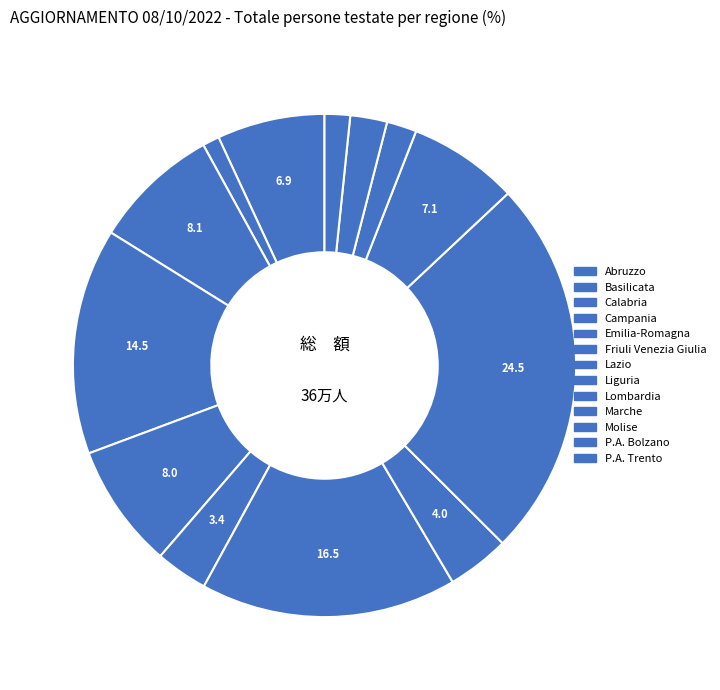

Does any single category account for the majority?

No